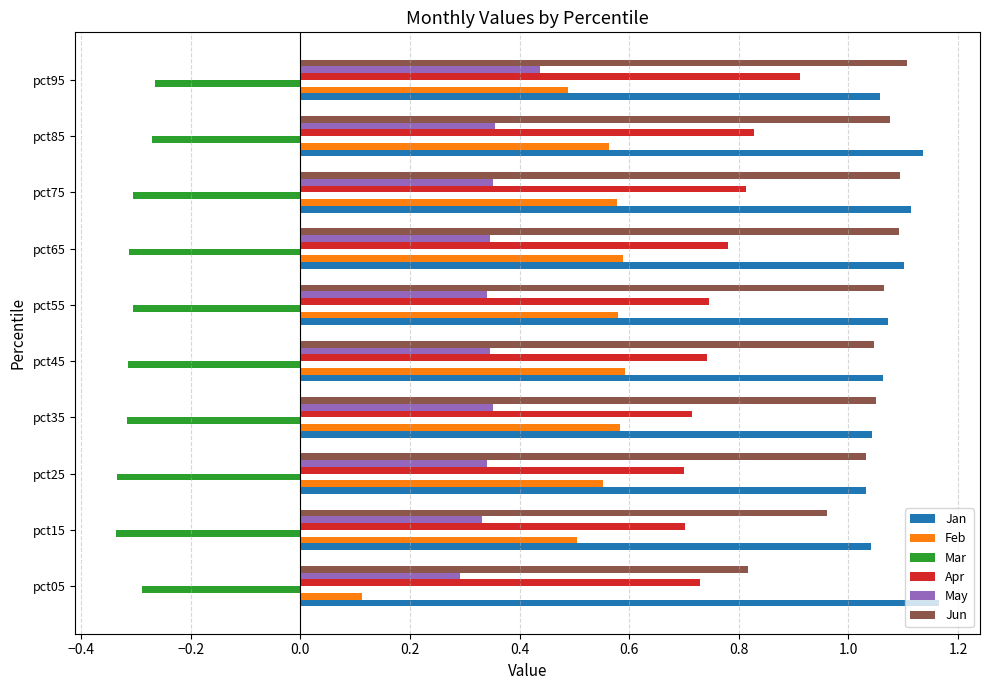

What is the difference between the maximum and second lowest values in the Feb series?

0.1